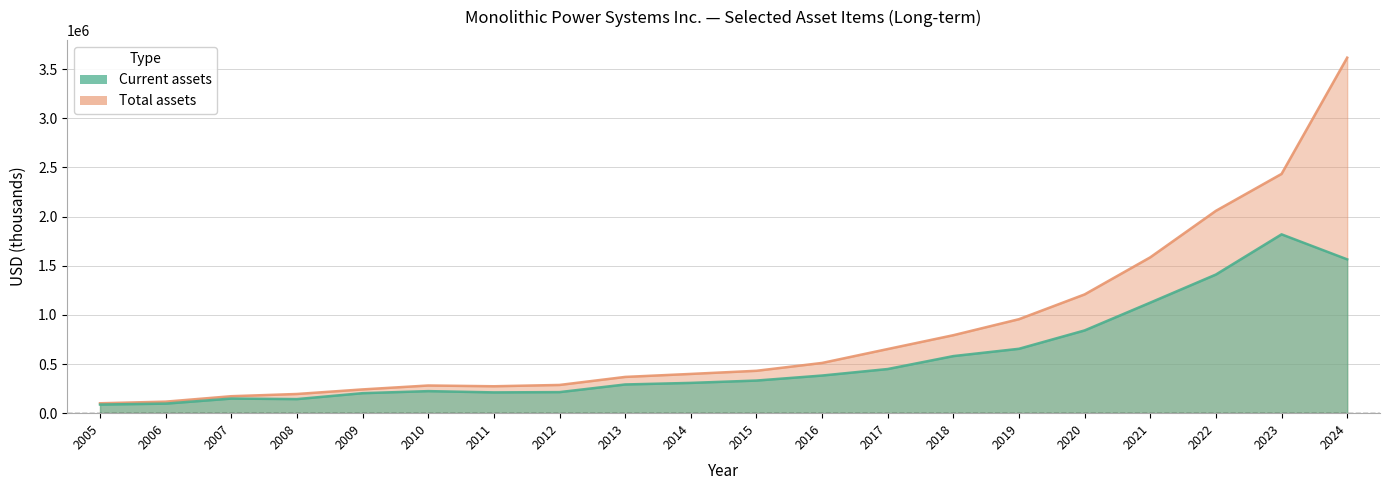

How many interior local valleys does the Current assets series have?

2